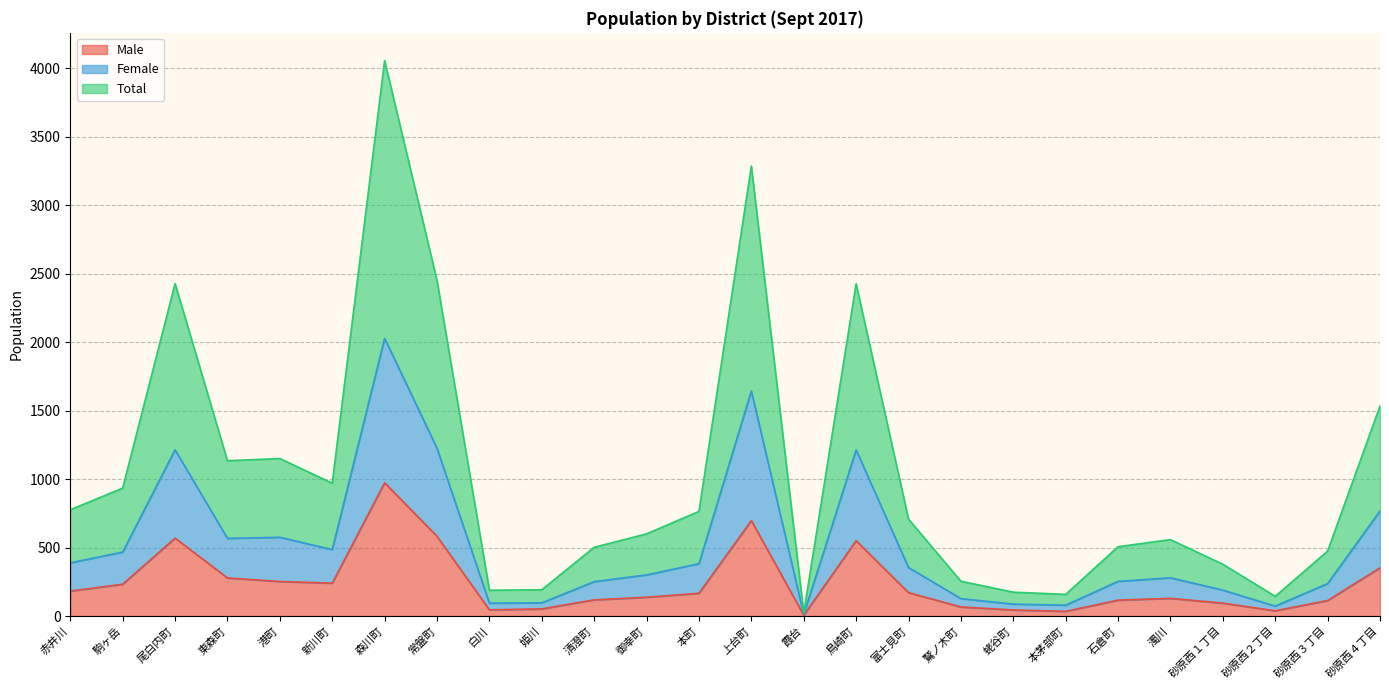

Reading left to right, transcribe all the data shown in this chart.

Male: 182	232	569	278	252	240	973	582	45	52	118	137	166	697	6	550	171	66	44	34	116	129	94	38	113	352
Female: 388	467	1214	567	575	485	2028	1225	94	96	251	300	382	1643	11	1213	354	127	87	79	253	279	189	72	237	767
Total: 776	934	2428	1134	1150	970	4056	2450	188	192	502	600	764	3286	22	2426	708	254	174	158	506	558	378	144	474	1534